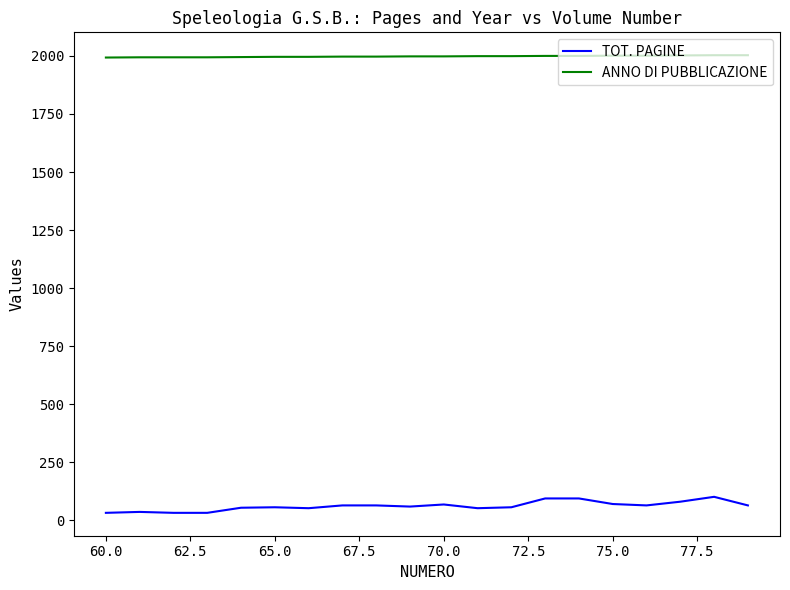

What is the minimum value for ANNO DI PUBBLICAZIONE?

1993